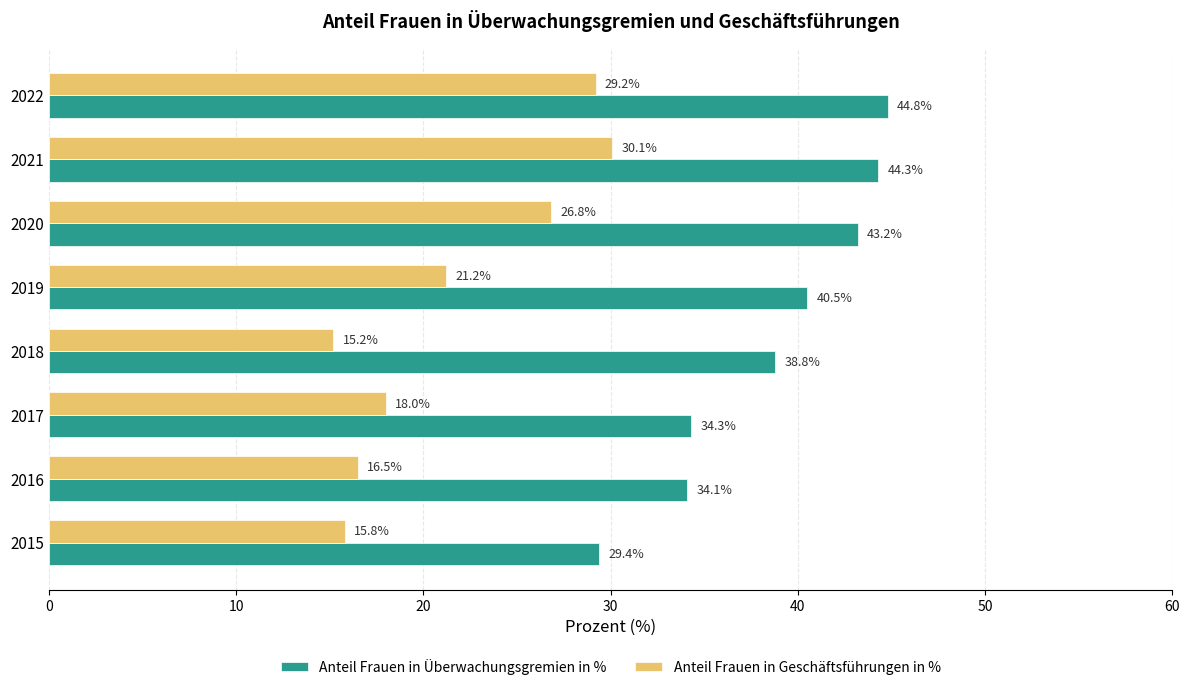

What is the smallest value displayed?

15.2